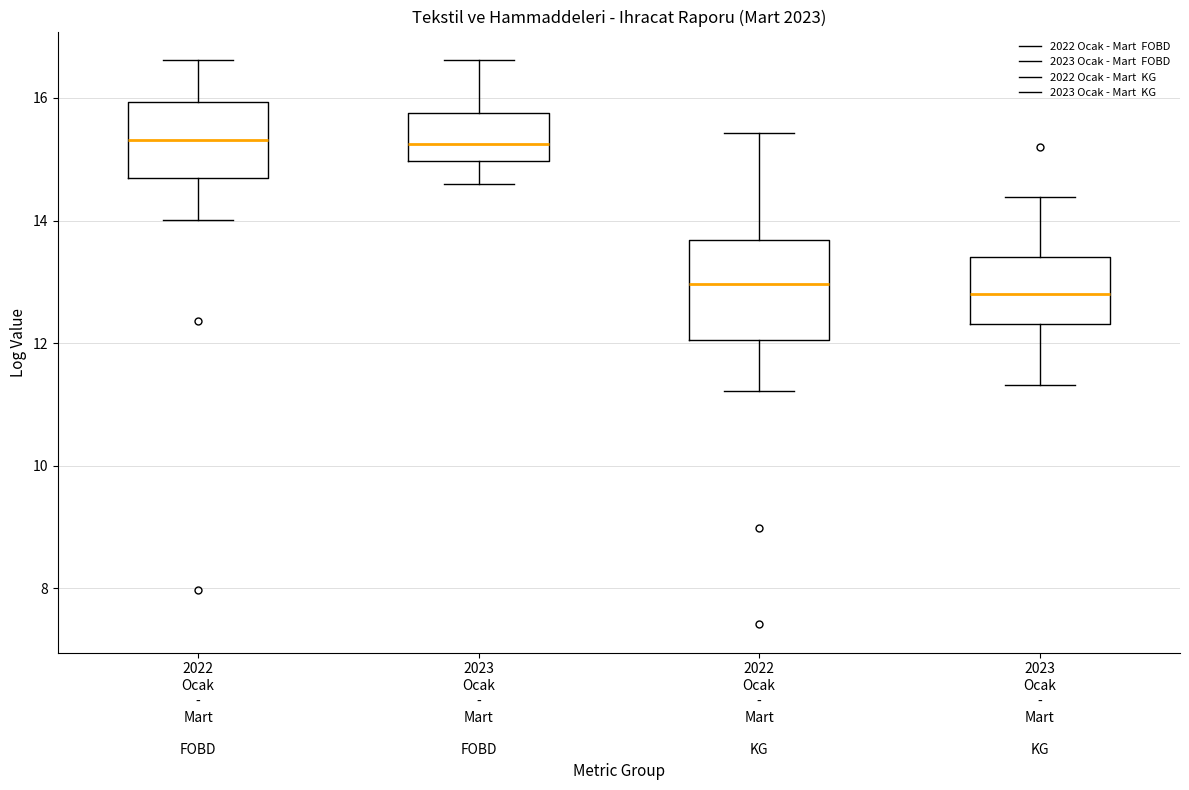

Where is the lower edge of the box for 2022 Ocak - Mart KG on the y-axis? The values are not printed on the chart, so give them approximately, as read against the axis.

12.0